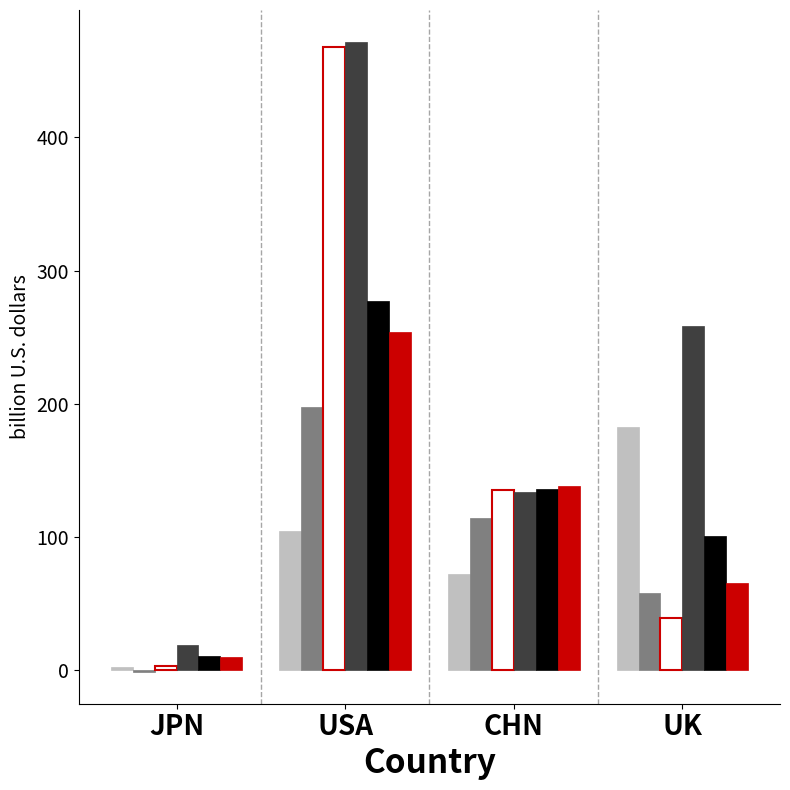

How many groups of bars are there?

4